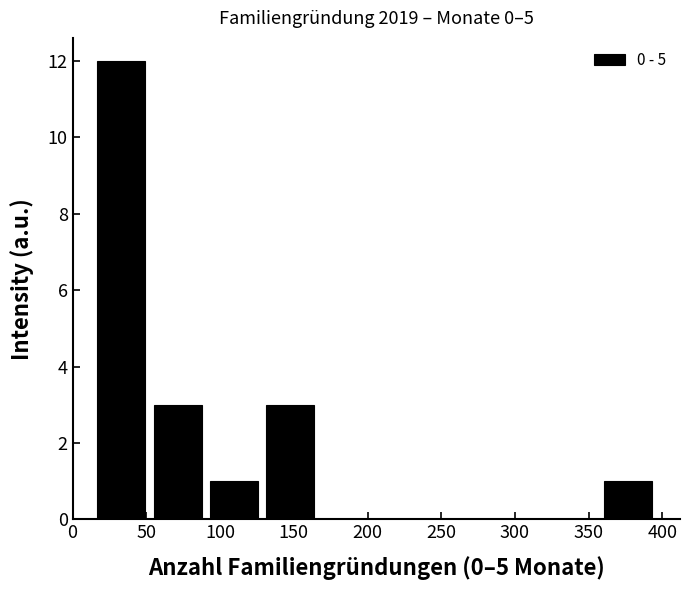

Which range on the x-axis has the tallest bar?

15 to 50